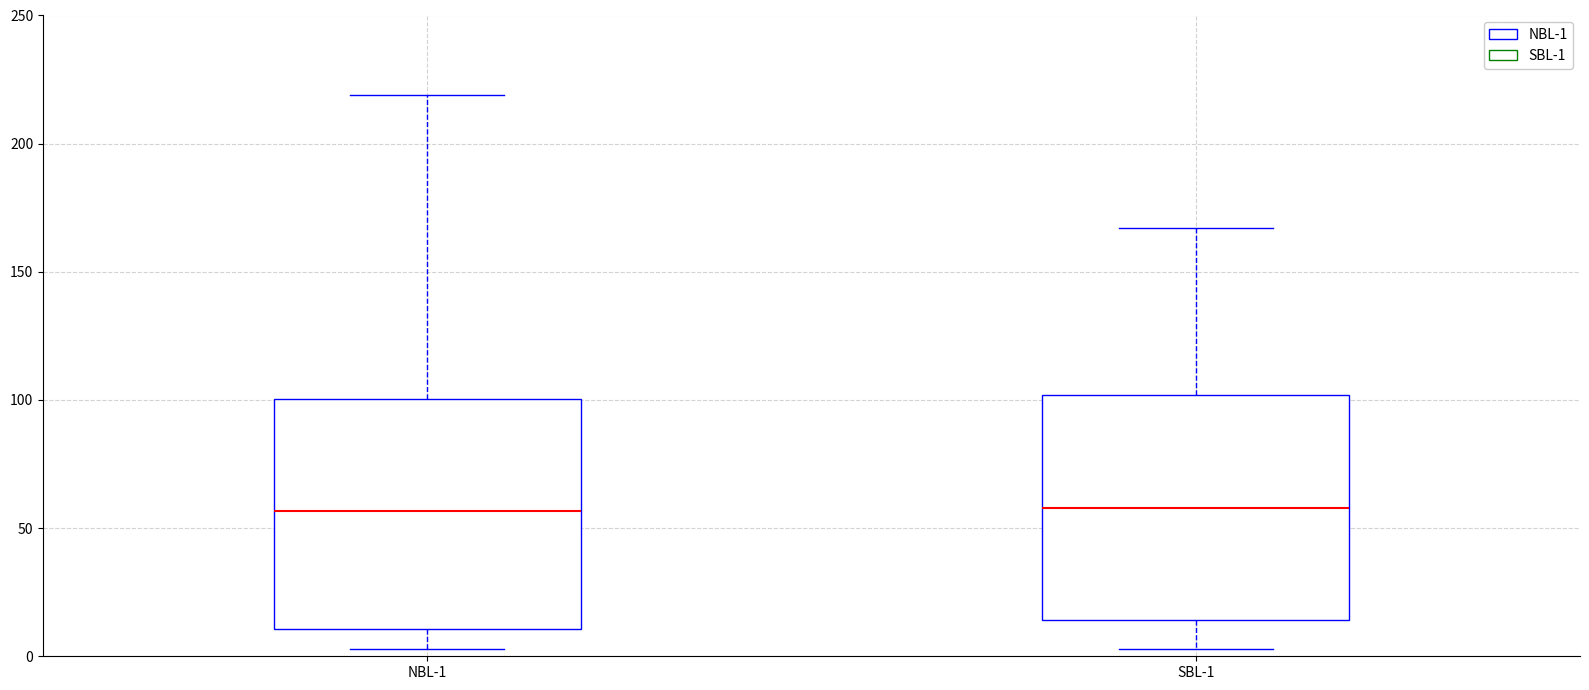

Reading left to right, transcribe this box plot: for each box, give where its median line is, the range the box spans, and where its two whiskers end, as read against the y-axis. The values are not printed on the chart, so give them approximately, as read against the axis.

NBL-1: median 55, box 10 to 100, whiskers 5 to 220
SBL-1: median 60, box 15 to 100, whiskers 5 to 165